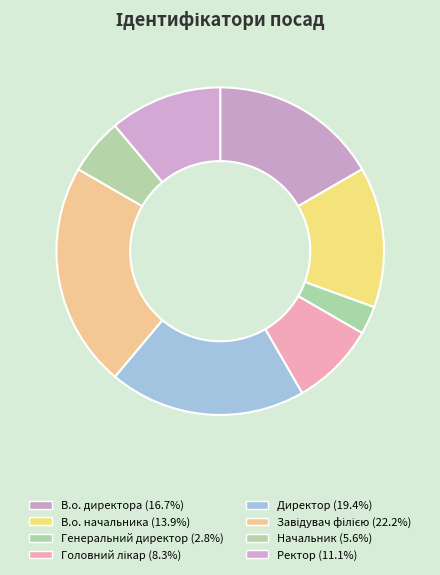

Is there any slice that represents more than half of the pie?

No